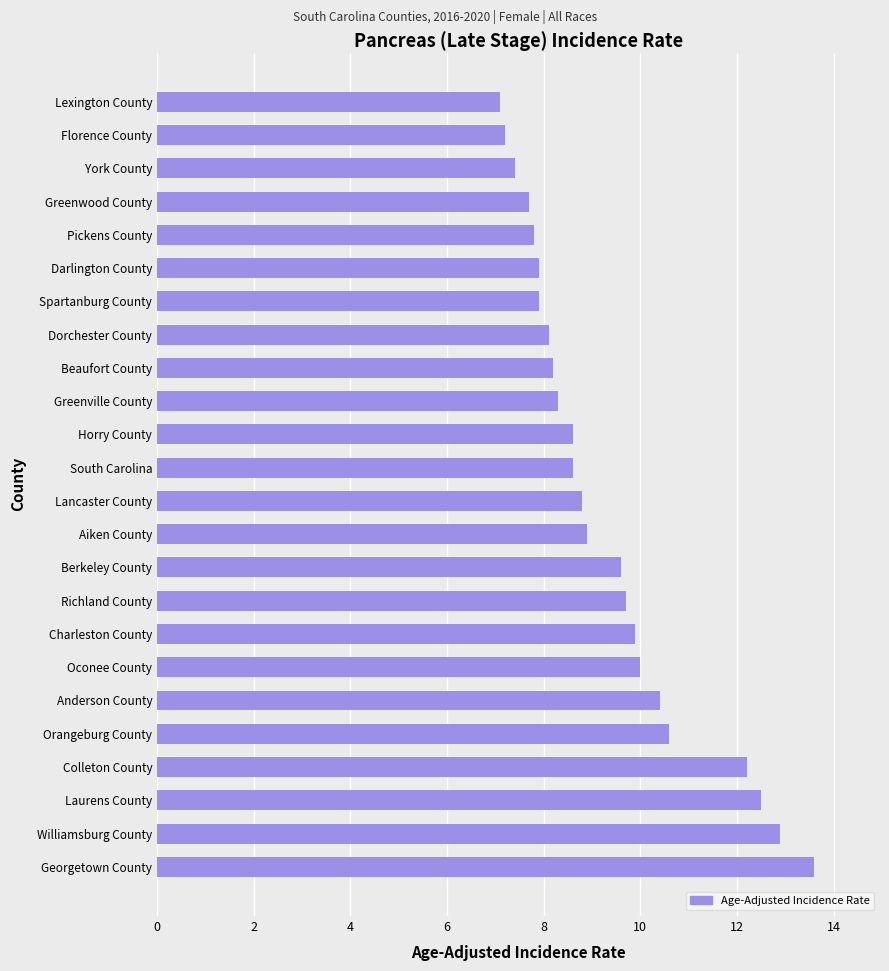

How many categories are shown in the chart?

24